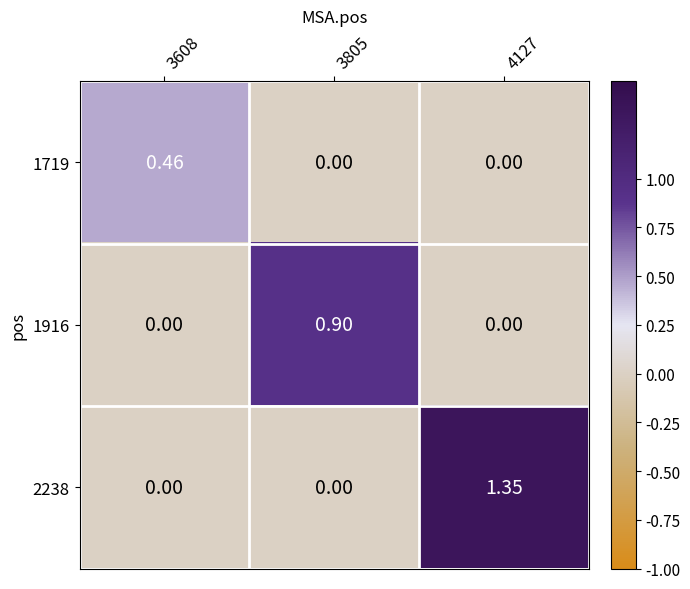

Is the value of 2238 at 3608 greater than the value of 1719 at 3608?

No